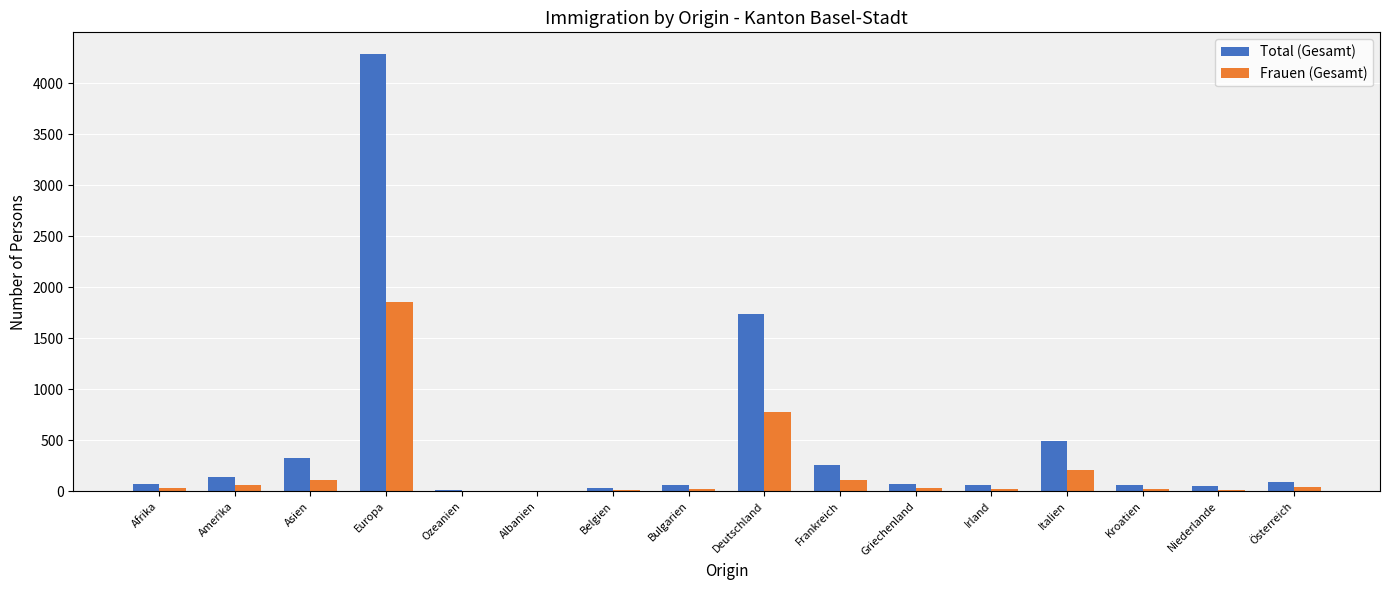

Are the bars grouped side by side (vs. stacked)?

Yes